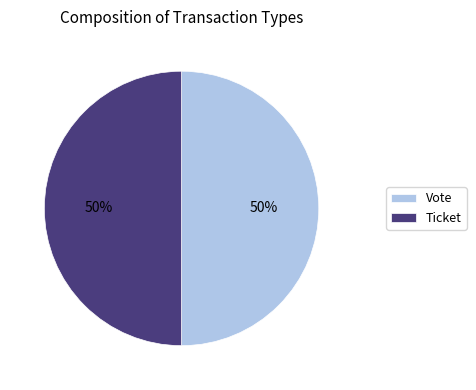

Count the number of slices in the pie.

2